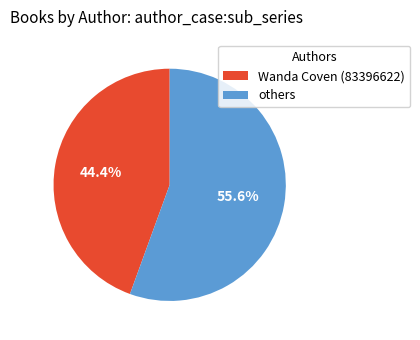

To the nearest percent, what portion does Wanda Coven (83396622) represent?

44%